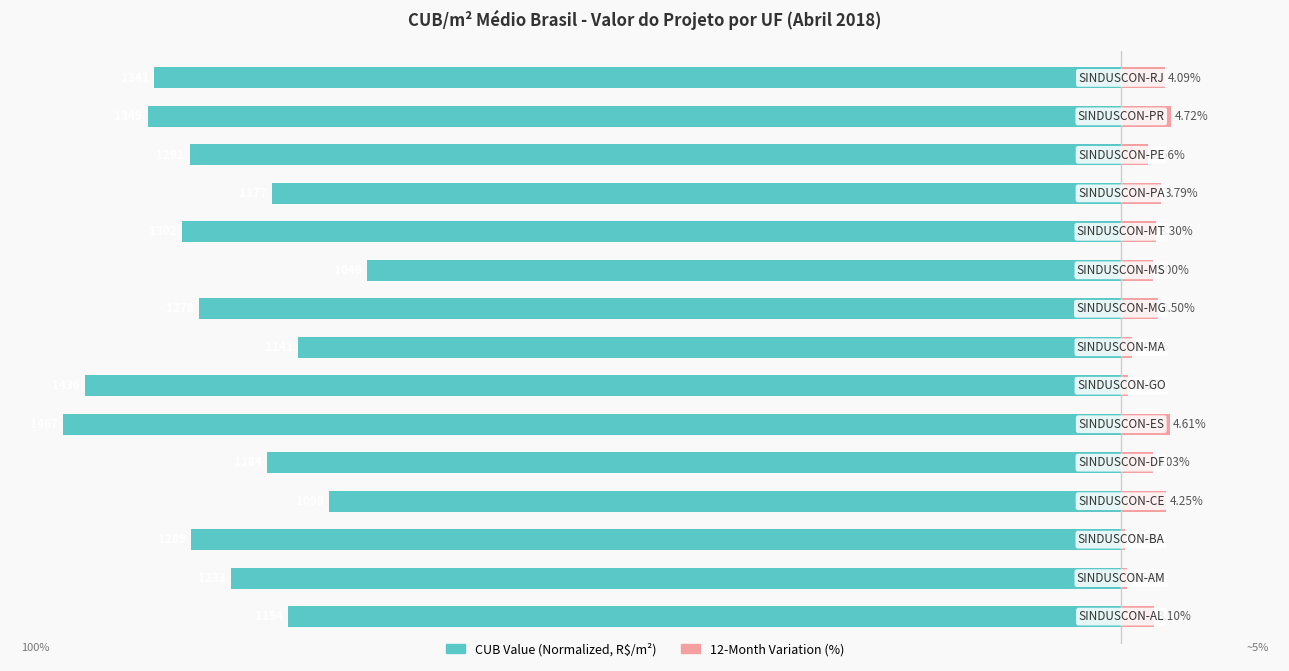

Read the 12-Month Variation (%) value at 11.

3.8